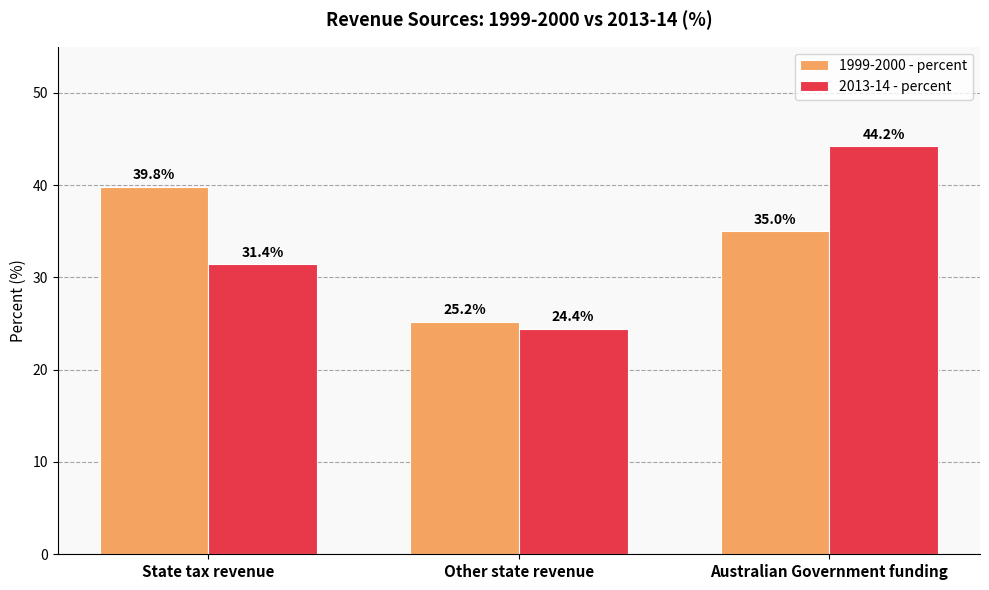

At which label does 1999-2000 - percent first exceed 35?

State tax revenue